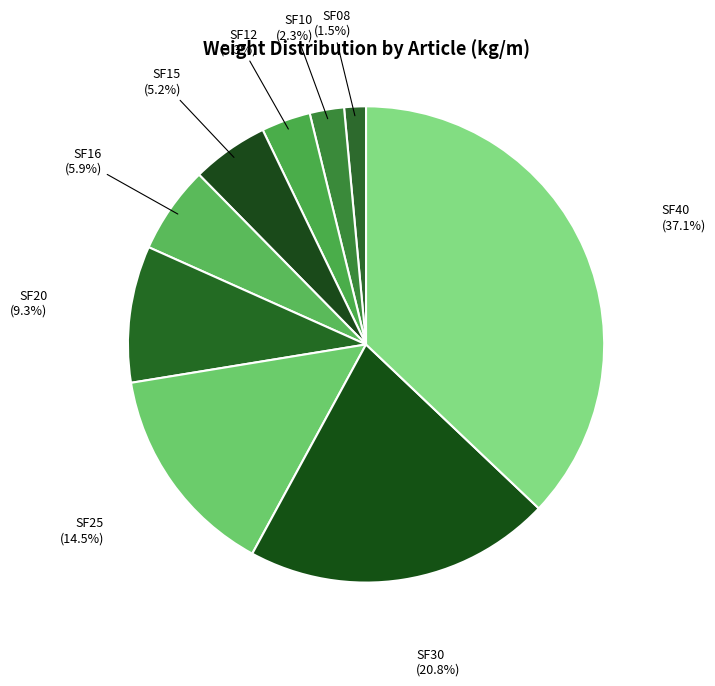

Which category has the biggest portion of the pie?

SF40